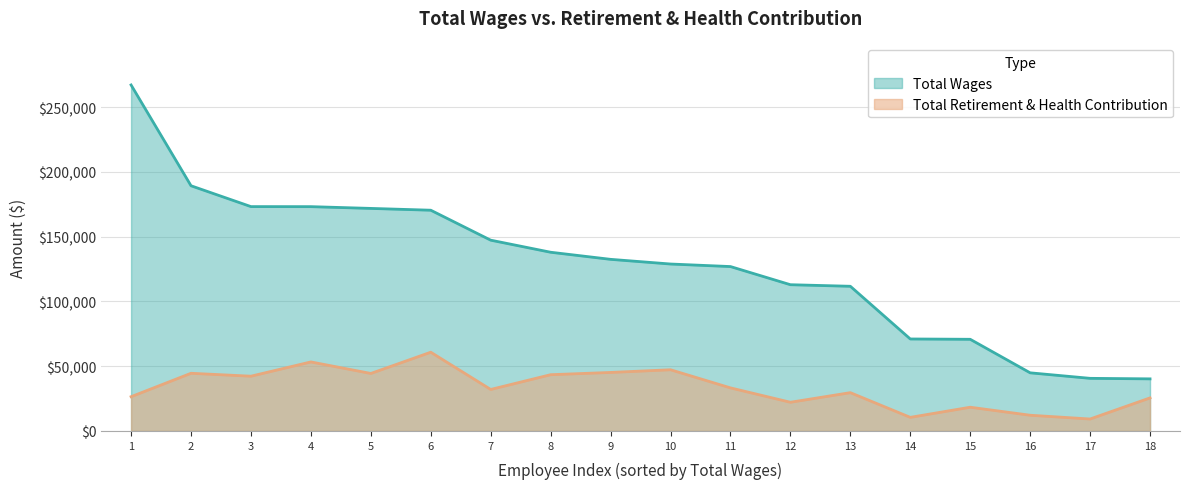

The value of Total Wages at 10 is 128905. True or false?

True